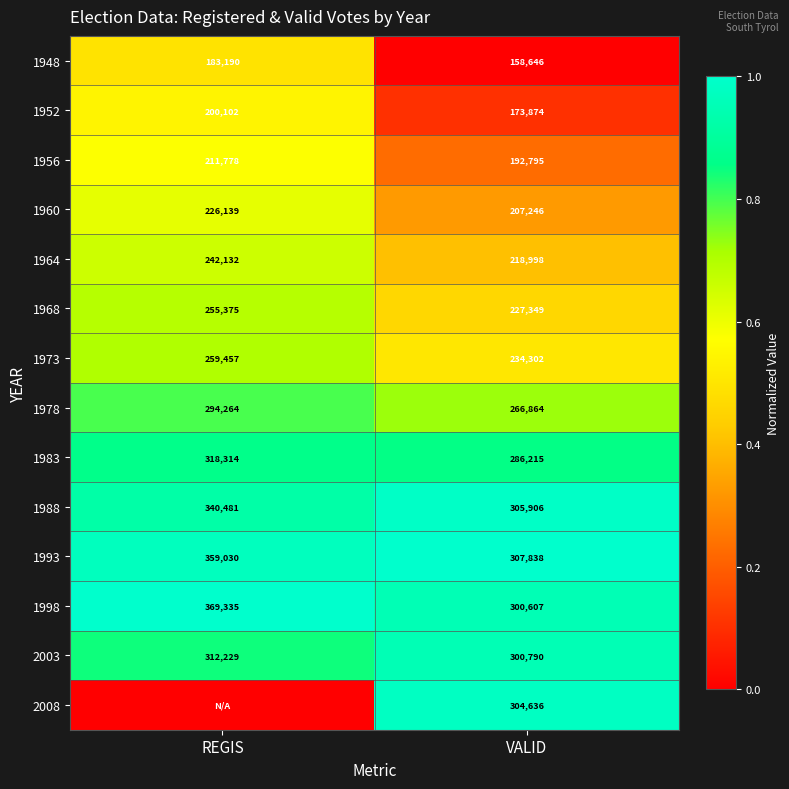

How many data points in 1988 are less than 340481?

1